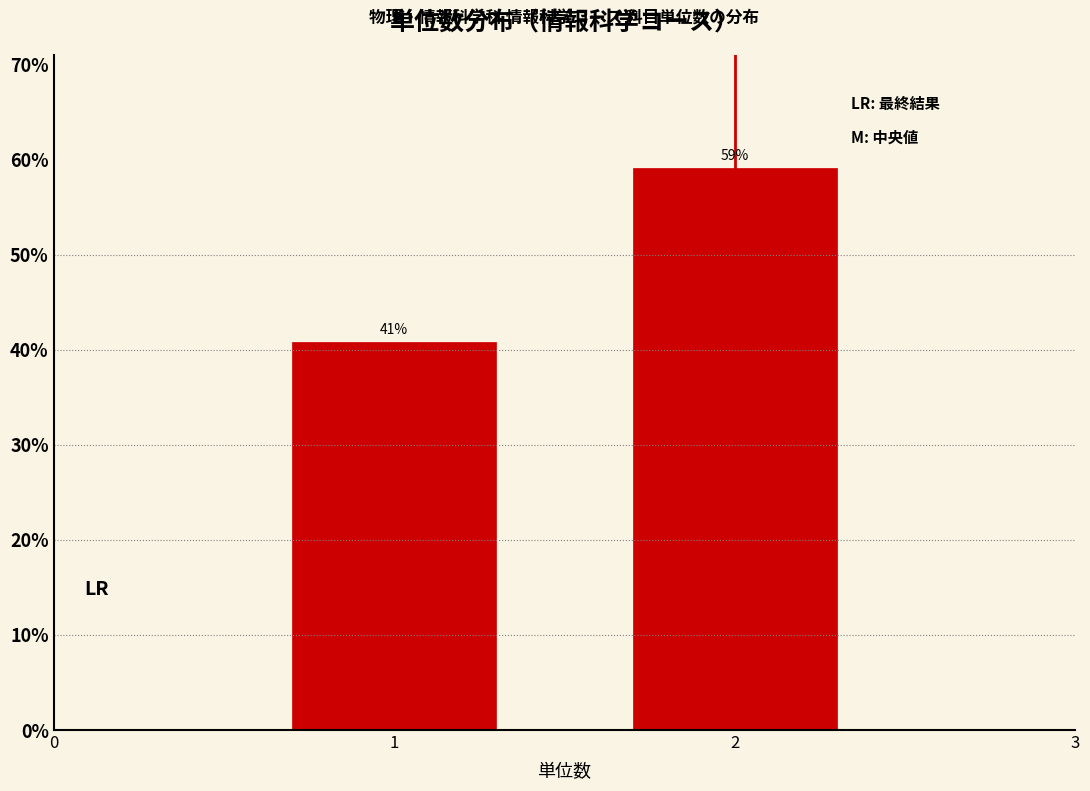

What is the maximum value shown in the chart?

59.2